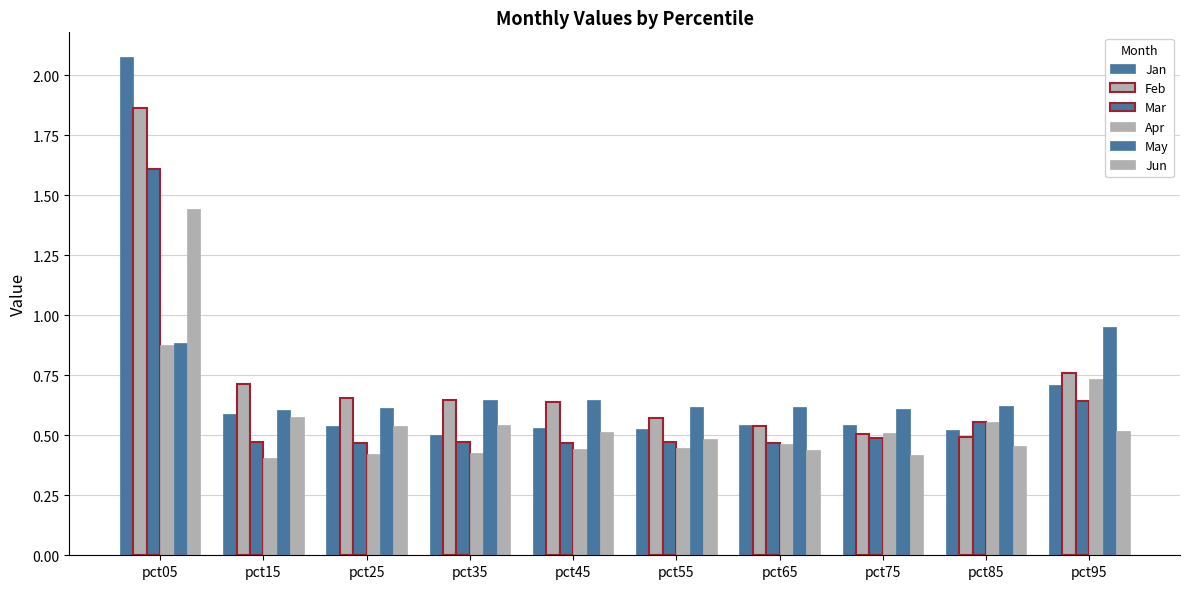

What is the difference between the second highest and second lowest values in the Mar series?

0.2